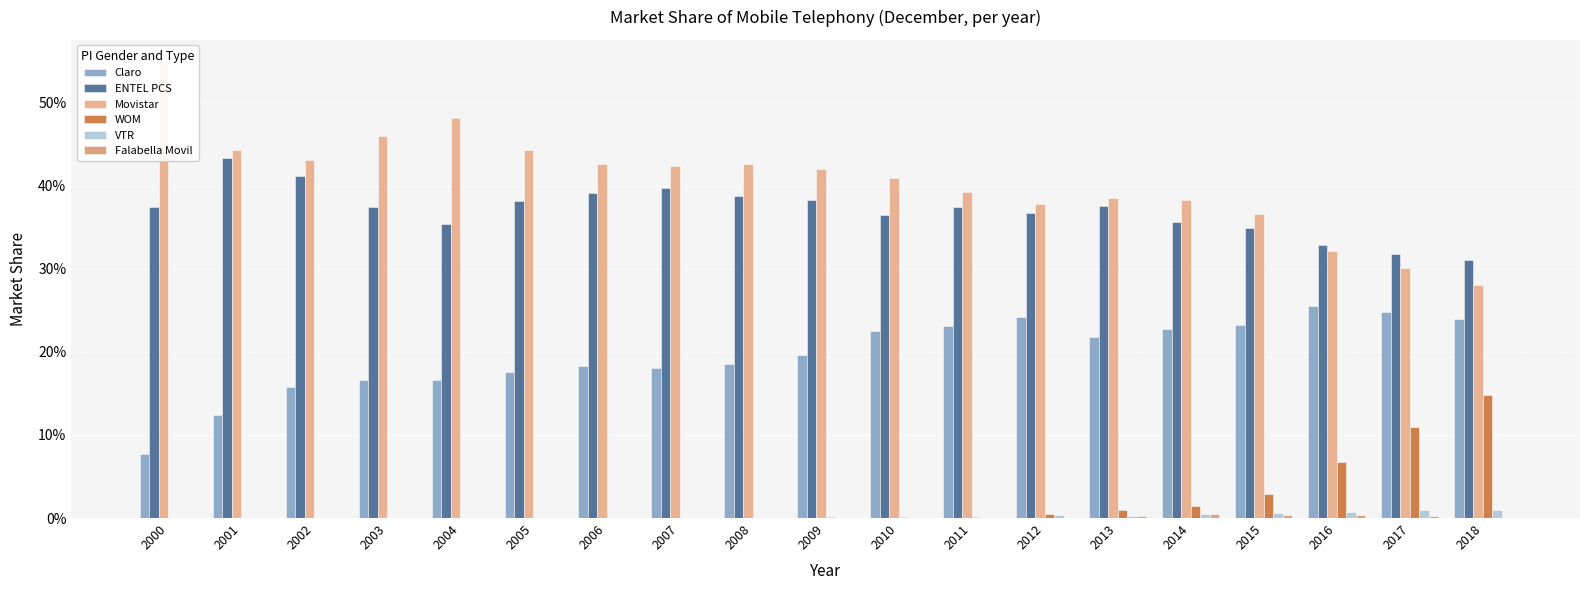

Which series has the largest range (max minus min)?

Movistar